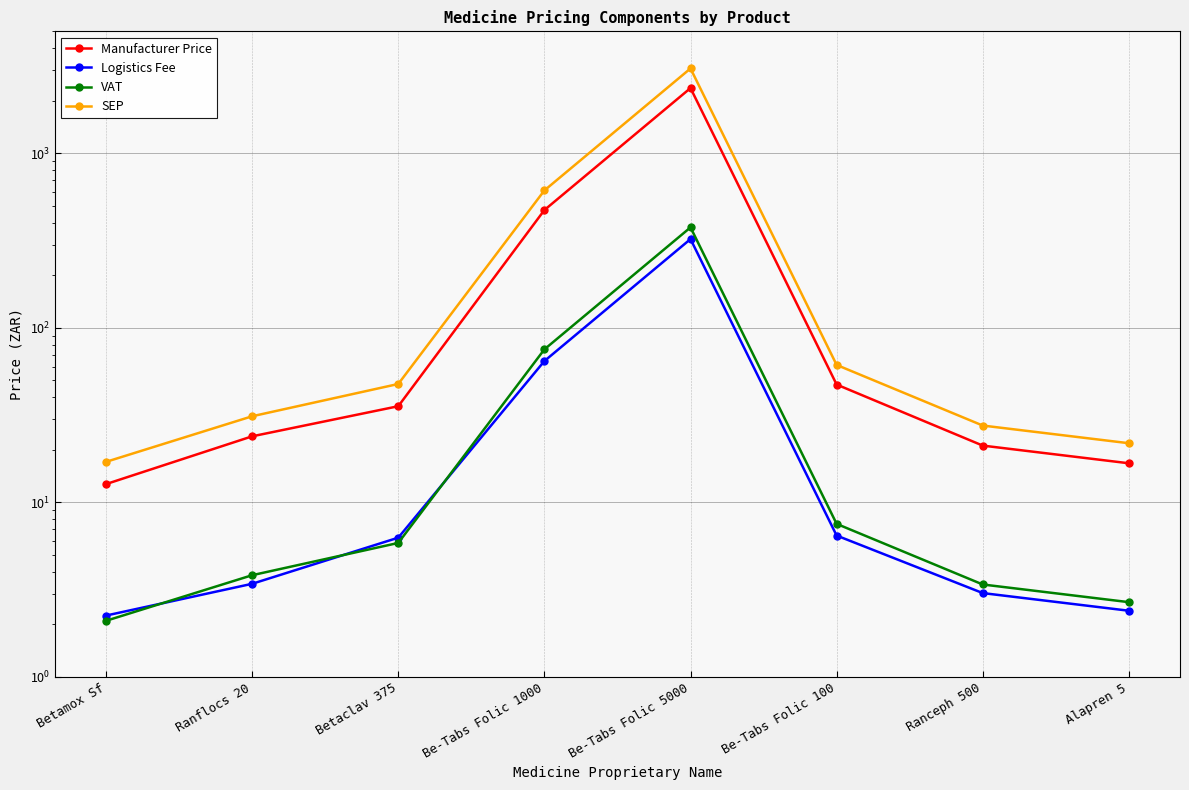

Which category has the lowest value in the VAT series?

Betamox Sf